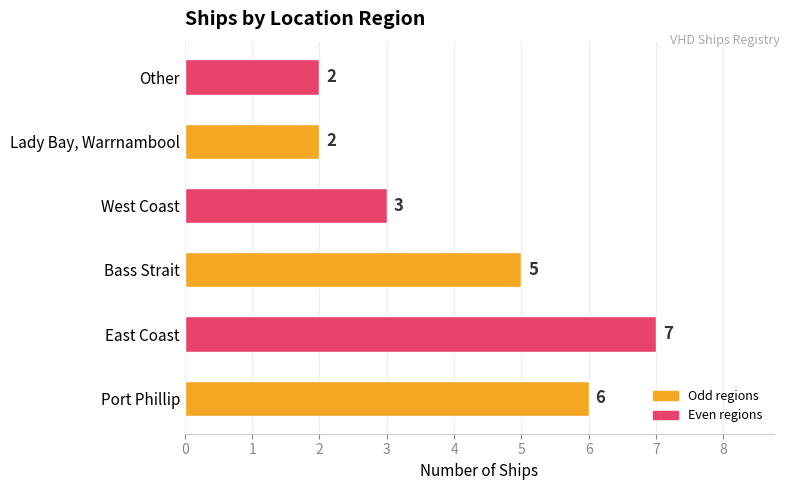

What value does the data have at West Coast?

3